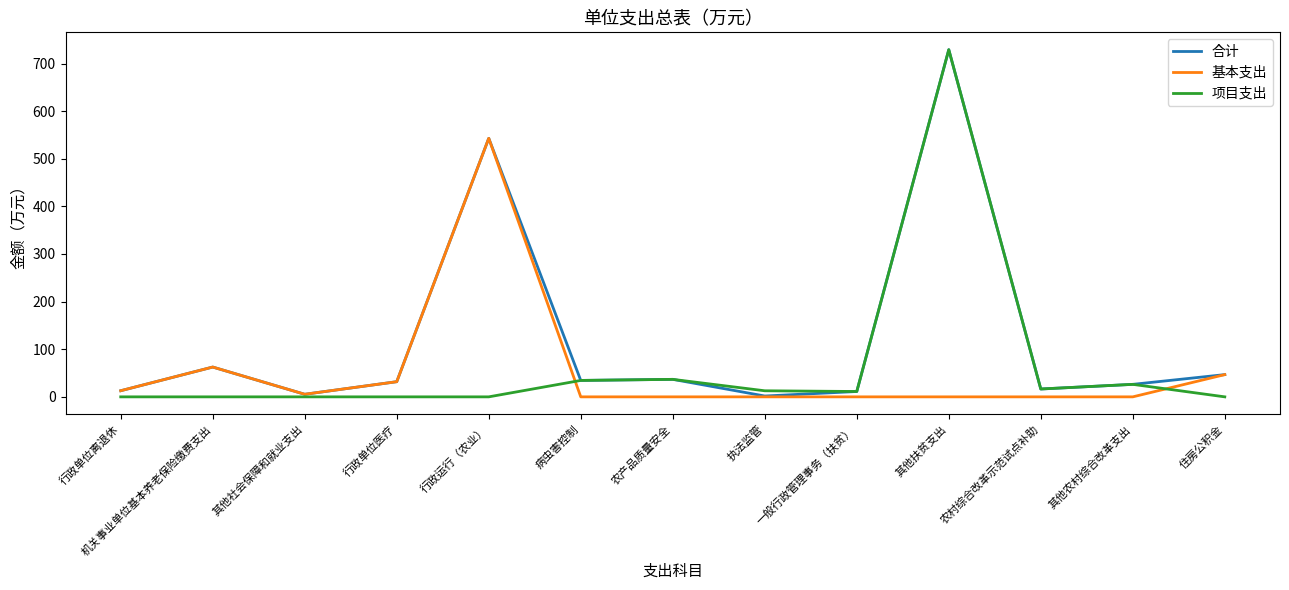

What is the highest value of the 合计 series?

729.0